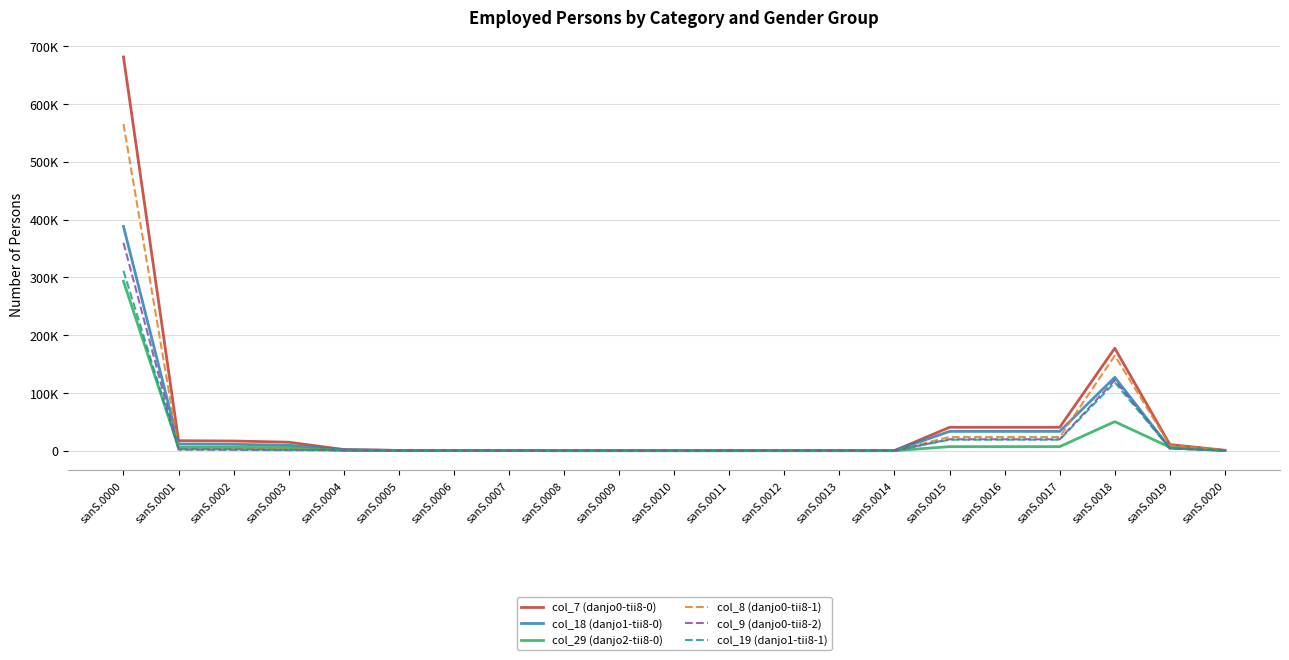

Does the chart display data point markers on the line(s)?

No